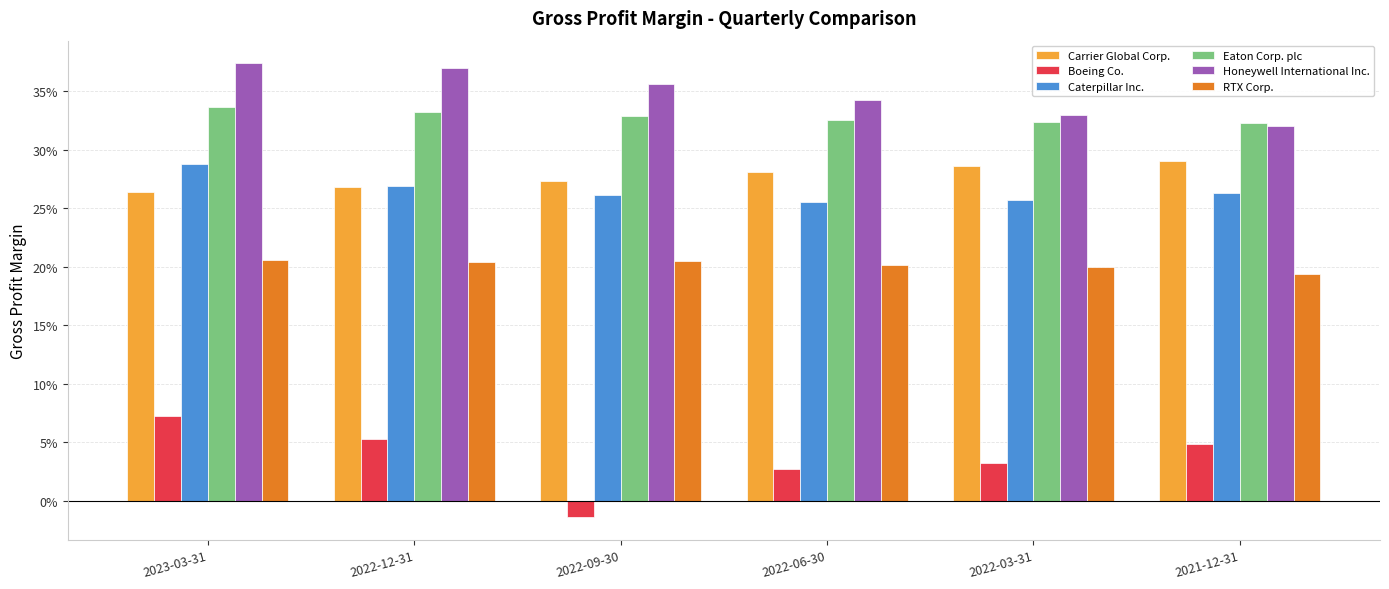

At 2022-09-30, list the series in order from smallest to largest.

Boeing Co., RTX Corp., Caterpillar Inc., Carrier Global Corp., Eaton Corp. plc, Honeywell International Inc.